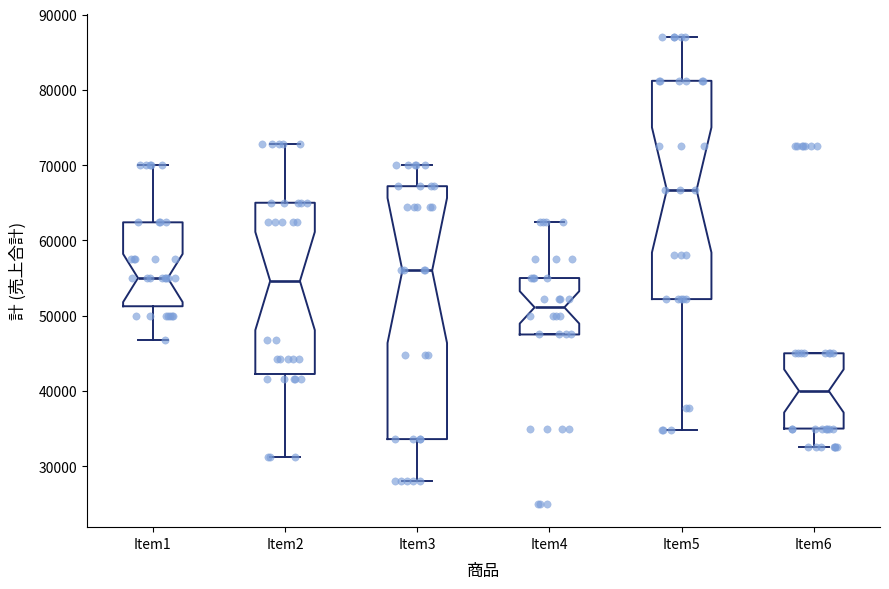

Which box has the highest median line?

Item5